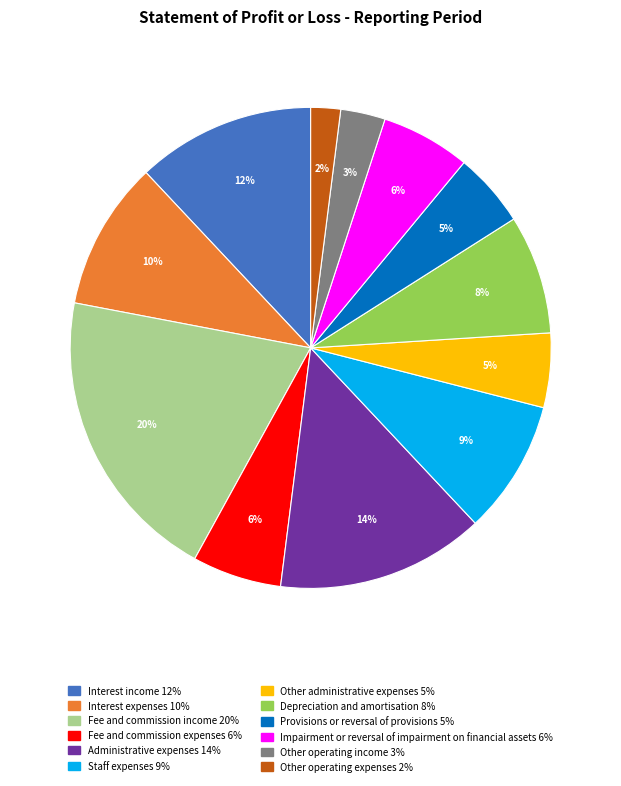

Is there any slice that represents more than half of the pie?

No